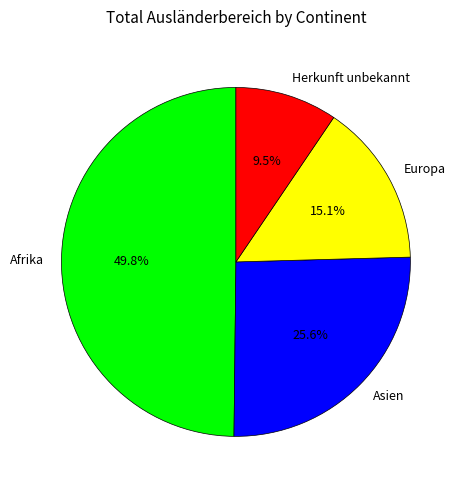

To the nearest percent, what is the difference between the largest and smallest slice percentages?

40%